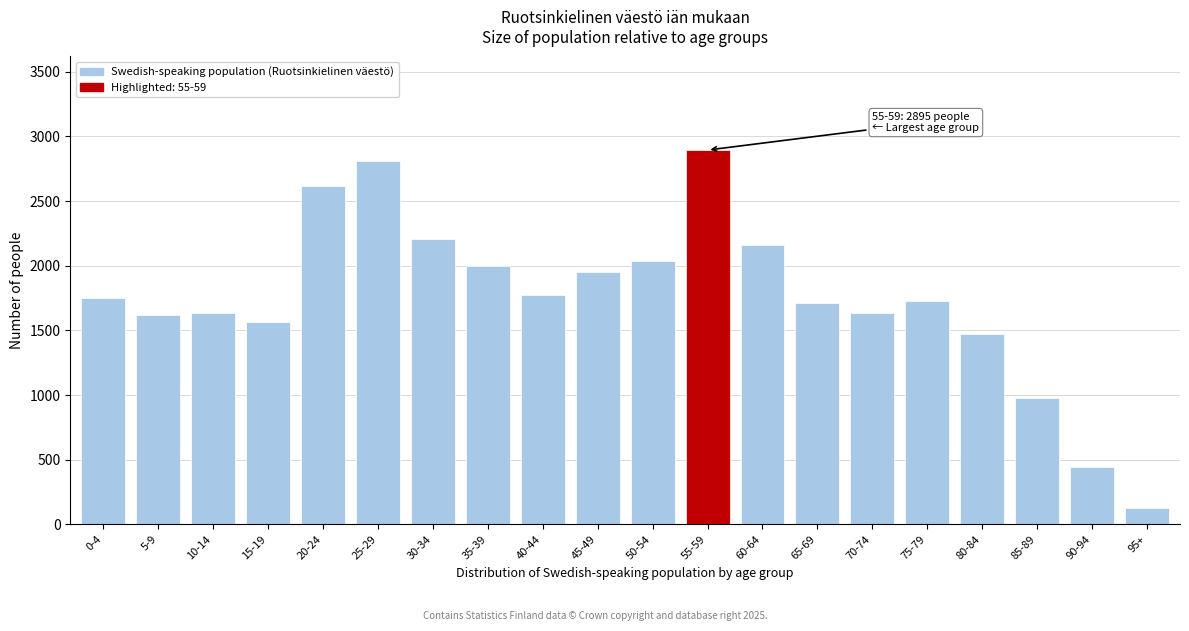

What is the label of the 12th bar from the left?

55-59